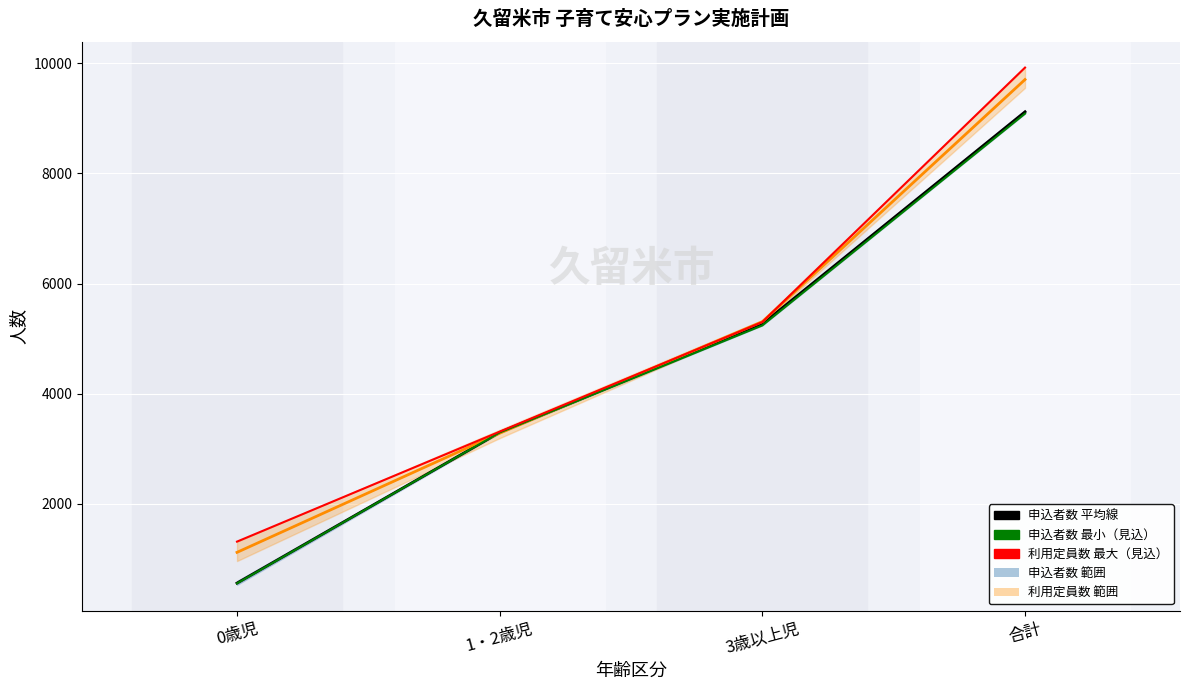

Count the 申込者数 見込/計画 values in the range 3294 to 9088.

3